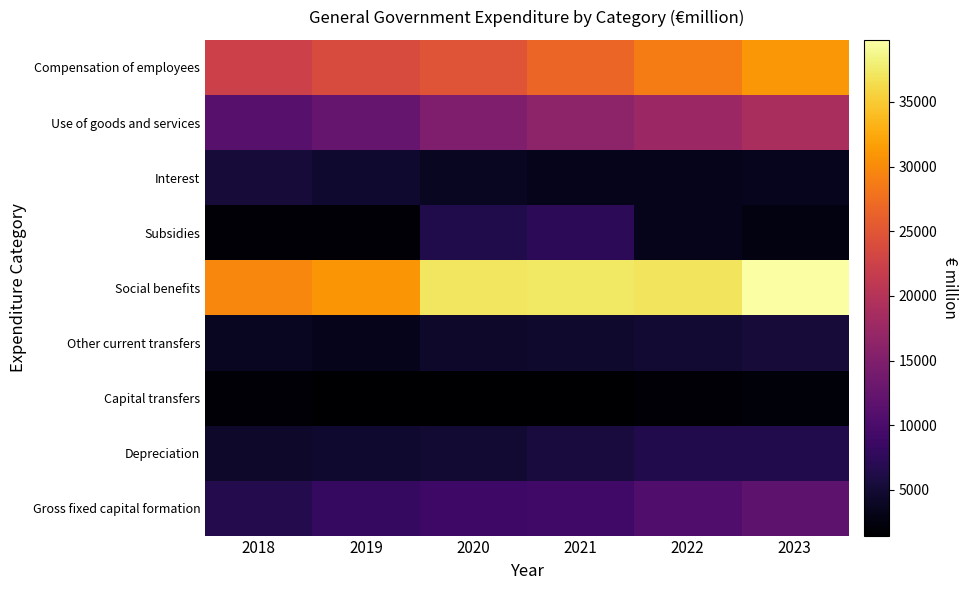

Reading left to right, list all the values displayed in this chart.

Compensation of employees: 2018=22303	2019=23777	2020=24910	2021=26632	2022=28751	2023=31082
Use of goods and services: 2018=11213	2019=12658	2020=14925	2021=16271	2022=17553	2023=18982
Interest: 2018=5306	2019=4620	2020=3827	2021=3290	2022=3327	2023=3486
Subsidies: 2018=1947	2019=1791	2020=6353	2021=7377	2022=3407	2023=2538
Social benefits: 2018=29626	2019=30835	2020=37242	2021=37319	2022=36958	2023=39790
Other current transfers: 2018=3817	2019=3335	2020=4349	2021=4548	2022=4928	2023=5330
Capital transfers: 2018=1911	2019=1622	2020=1502	2021=1476	2022=1809	2023=2216
Depreciation: 2018=4420	2019=4726	2020=5023	2021=5645	2022=6545	2023=6545
Gross fixed capital formation: 2018=6618	2019=8094	2020=8851	2021=9141	2022=10490	2023=11777